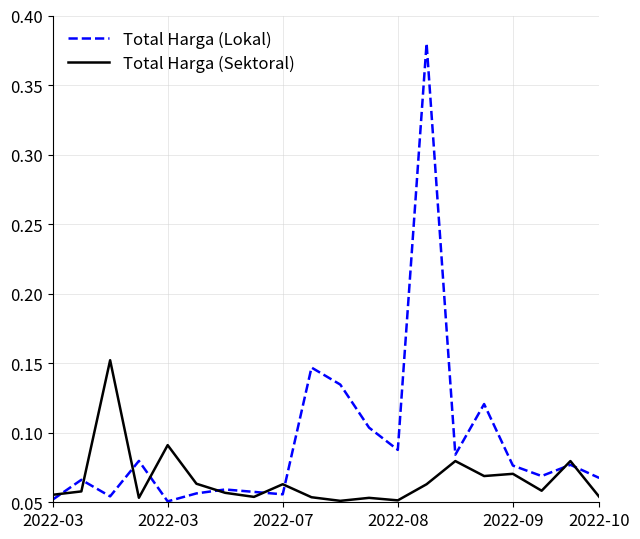

Which series has the largest total across all categories?

Total Harga (Lokal)